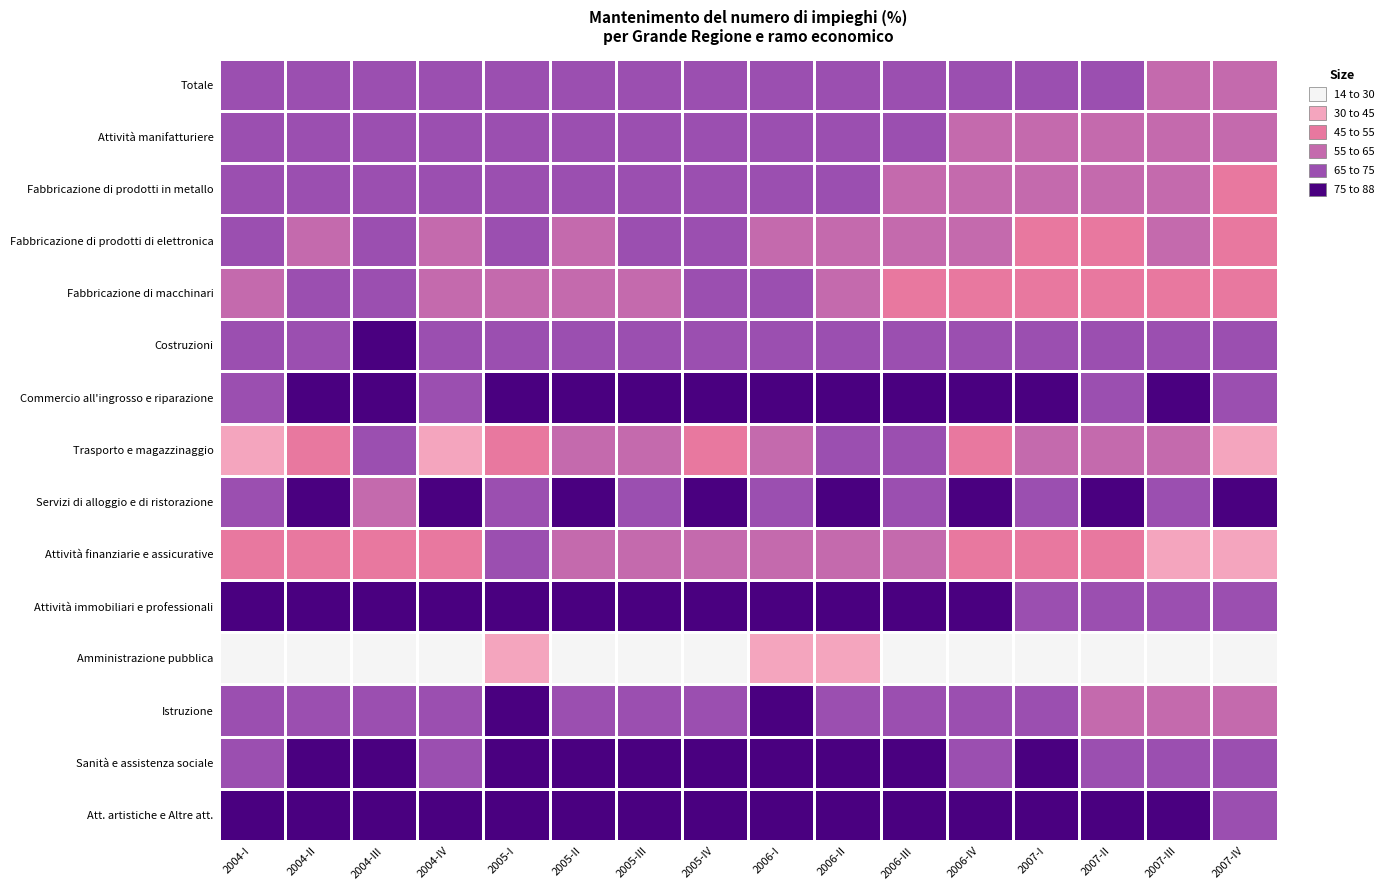

Between 2006-III and 2006-II, which is larger?

2006-II